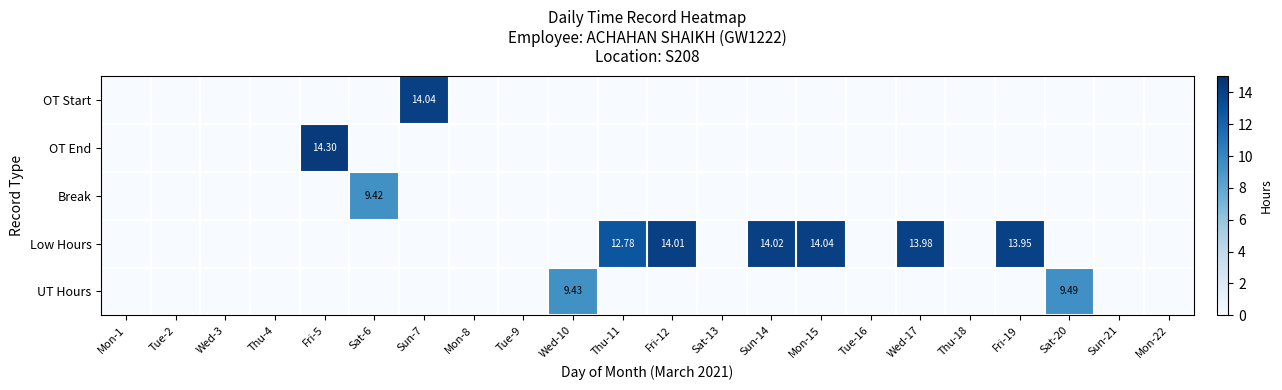

Which series has the largest total across all categories?

Low Hours